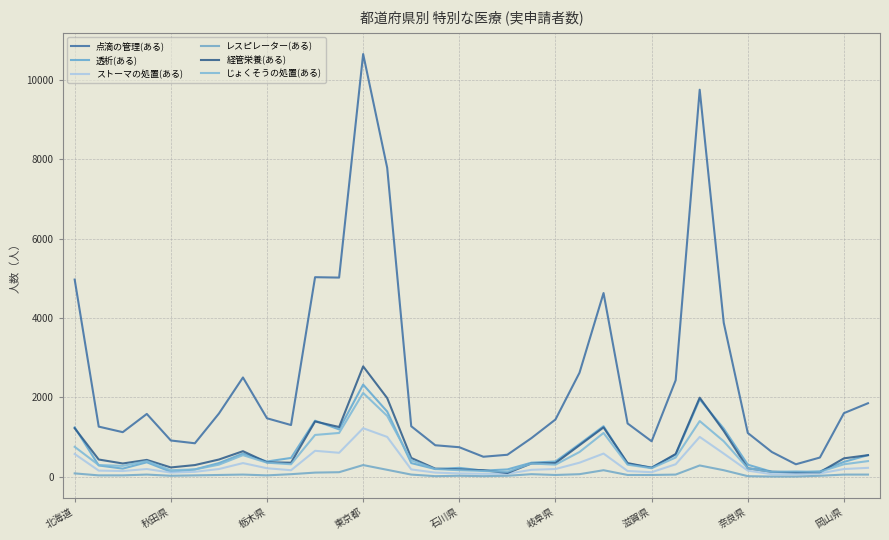

How many series are shown in this chart?

6